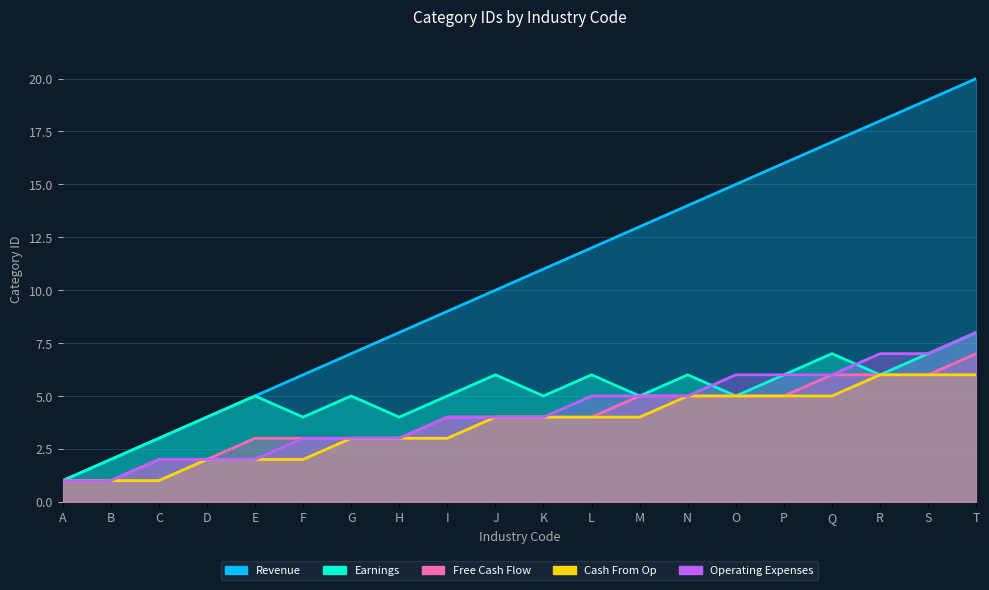

Reading left to right, transcribe all the data shown in this chart.

Revenue: A=1	B=2	C=3	D=4	E=5	F=6	G=7	H=8	I=9	J=10	K=11	L=12	M=13	N=14	O=15	P=16	Q=17	R=18	S=19	T=20
Earnings: A=1	B=2	C=3	D=4	E=5	F=4	G=5	H=4	I=5	J=6	K=5	L=6	M=5	N=6	O=5	P=6	Q=7	R=6	S=7	T=8
Free Cash Flow: A=1	B=1	C=2	D=2	E=3	F=3	G=3	H=3	I=4	J=4	K=4	L=4	M=5	N=5	O=5	P=5	Q=6	R=6	S=6	T=7
Cash From Op: A=1	B=1	C=1	D=2	E=2	F=2	G=3	H=3	I=3	J=4	K=4	L=4	M=4	N=5	O=5	P=5	Q=5	R=6	S=6	T=6
Operating Expenses: A=1	B=1	C=2	D=2	E=2	F=3	G=3	H=3	I=4	J=4	K=4	L=5	M=5	N=5	O=6	P=6	Q=6	R=7	S=7	T=8